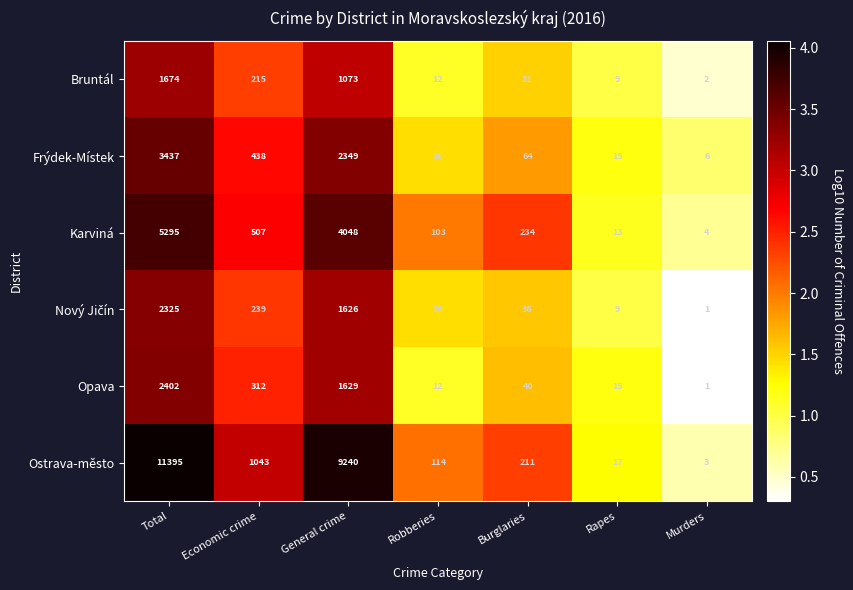

List the labels in order of Ostrava-město value, largest first.

Total, General crime, Economic crime, Burglaries, Robberies, Rapes, Murders